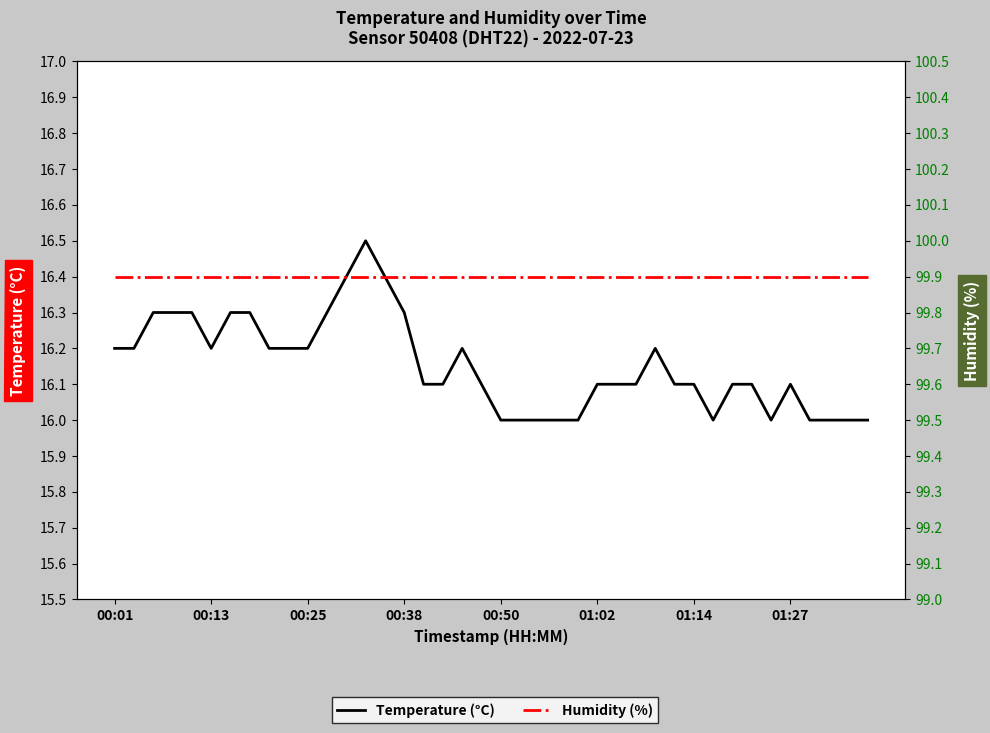

What is the minimum value for Humidity (%)?

99.9